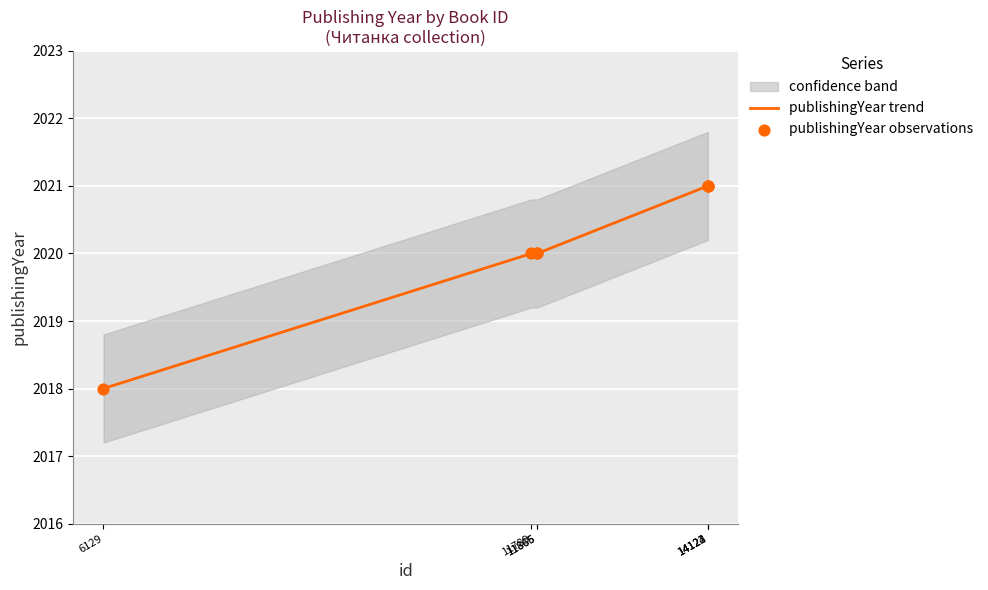

Is the value of publishingYear trend at 6129 greater than the value of publishingYear observations at 11789?

No